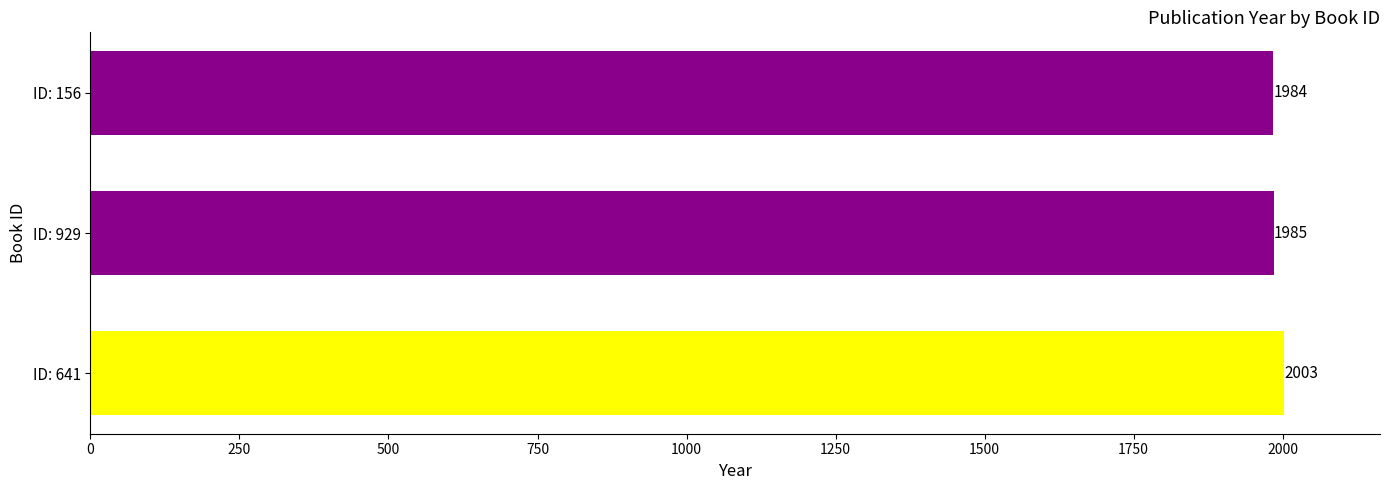

Does the chart contain stacked bars?

No